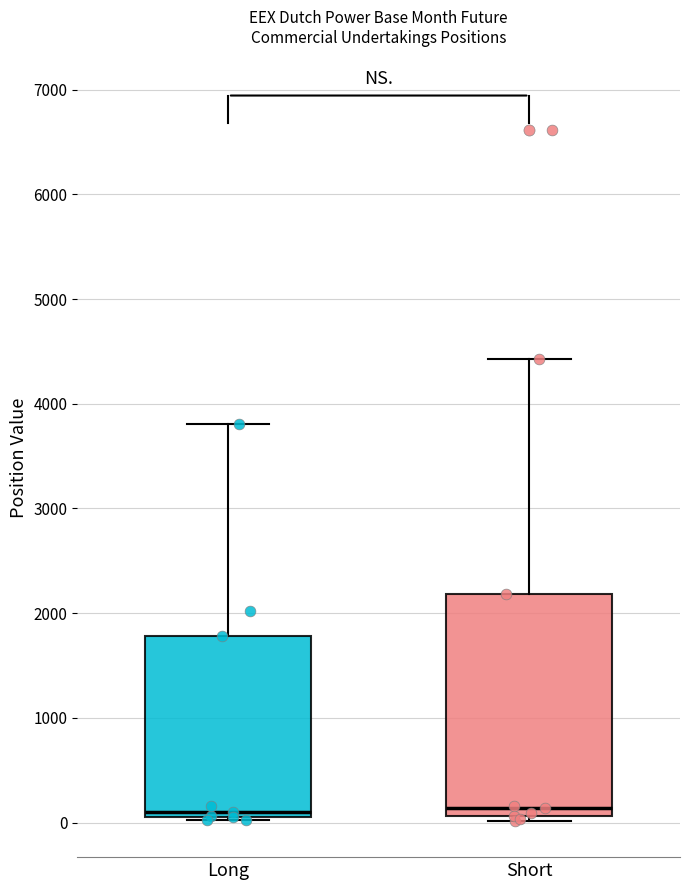

Reading left to right, transcribe this box plot: for each box, give where its median line is, the range the box spans, and where its two whiskers end, as read against the y-axis. The values are not printed on the chart, so give them approximately, as read against the axis.

Long: median 100 (just above the box's lower edge), box 100 to 1800, whiskers 0 to 3800
Short: median 100 (just above the box's lower edge), box 100 to 2200, whiskers 0 to 4400